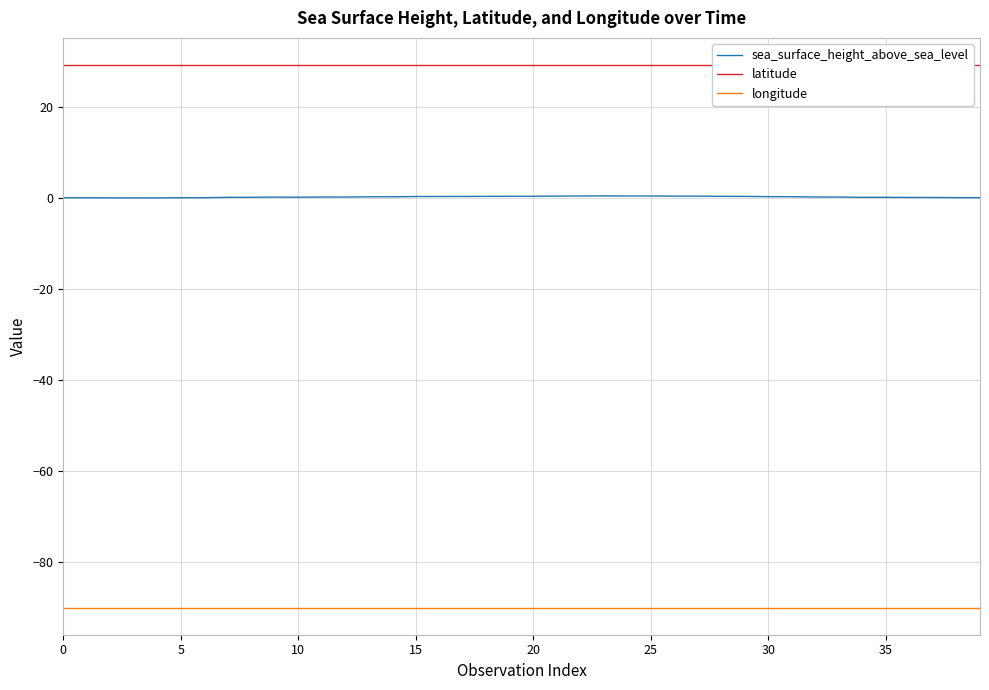

What are all the series names shown in the legend?

sea_surface_height_above_sea_level, latitude, longitude